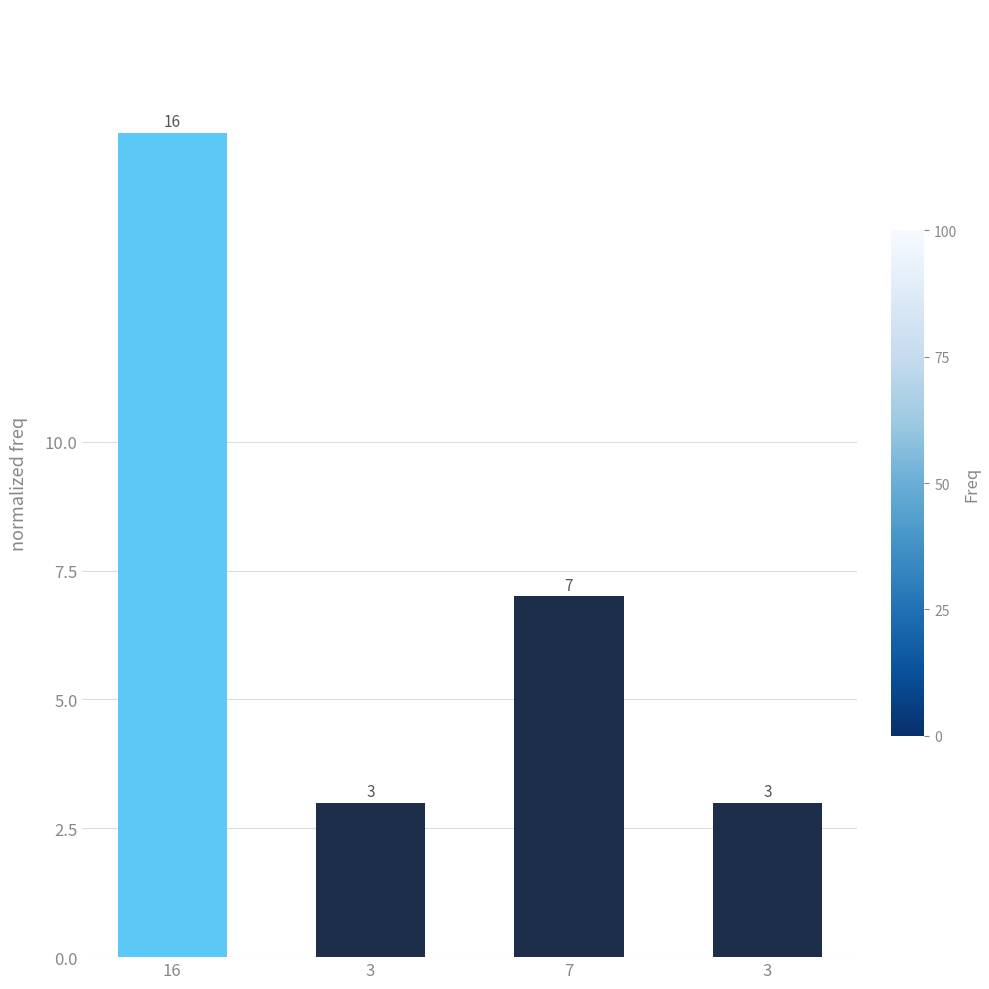

Count the number of categories in the chart.

4